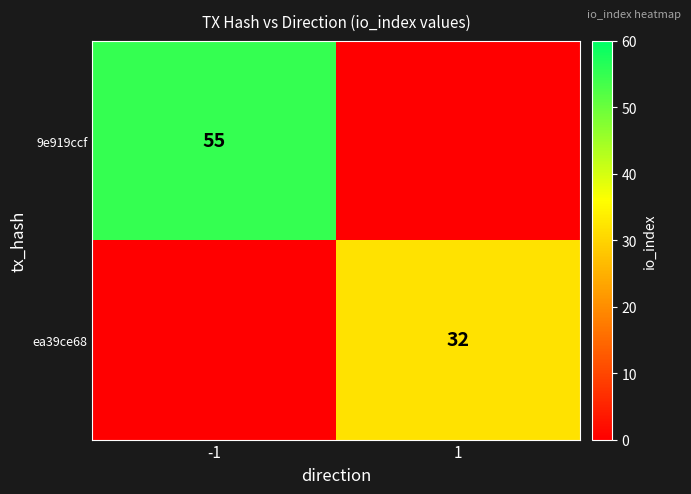

The ea39ce68 series shows 32 at 1. True or false?

True